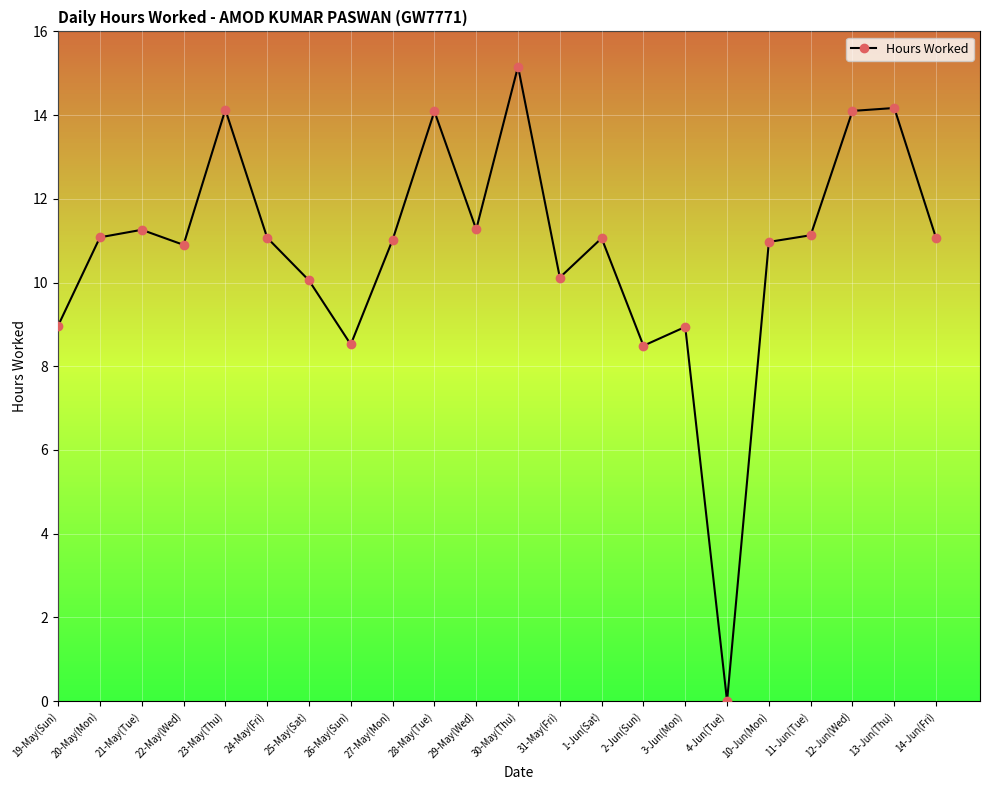

How many series are shown in this chart?

1